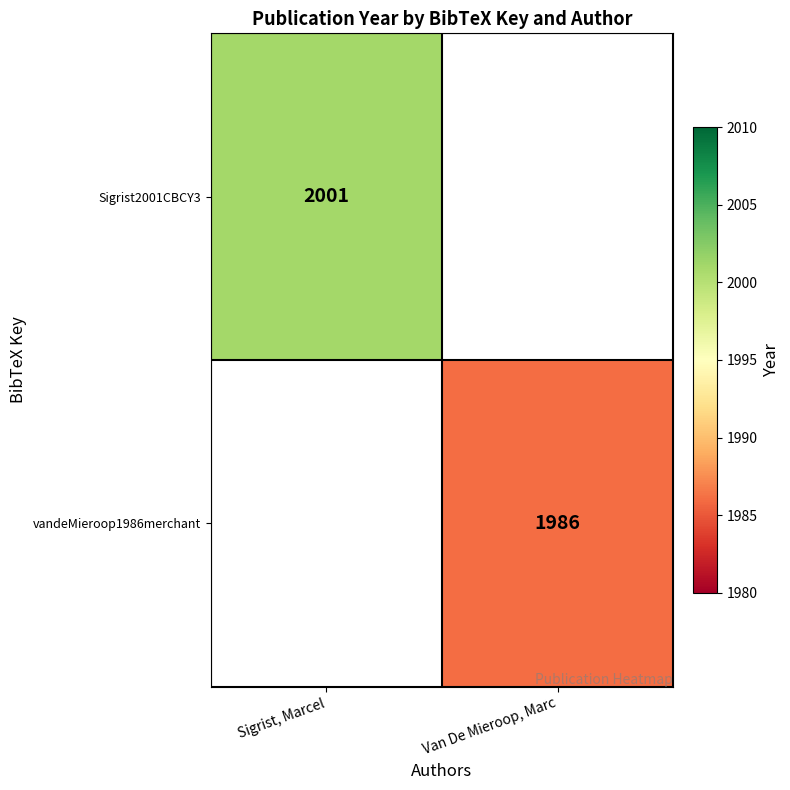

Is it true that vandeMieroop1986merchant equals 3474 at Van De Mieroop, Marc?

False